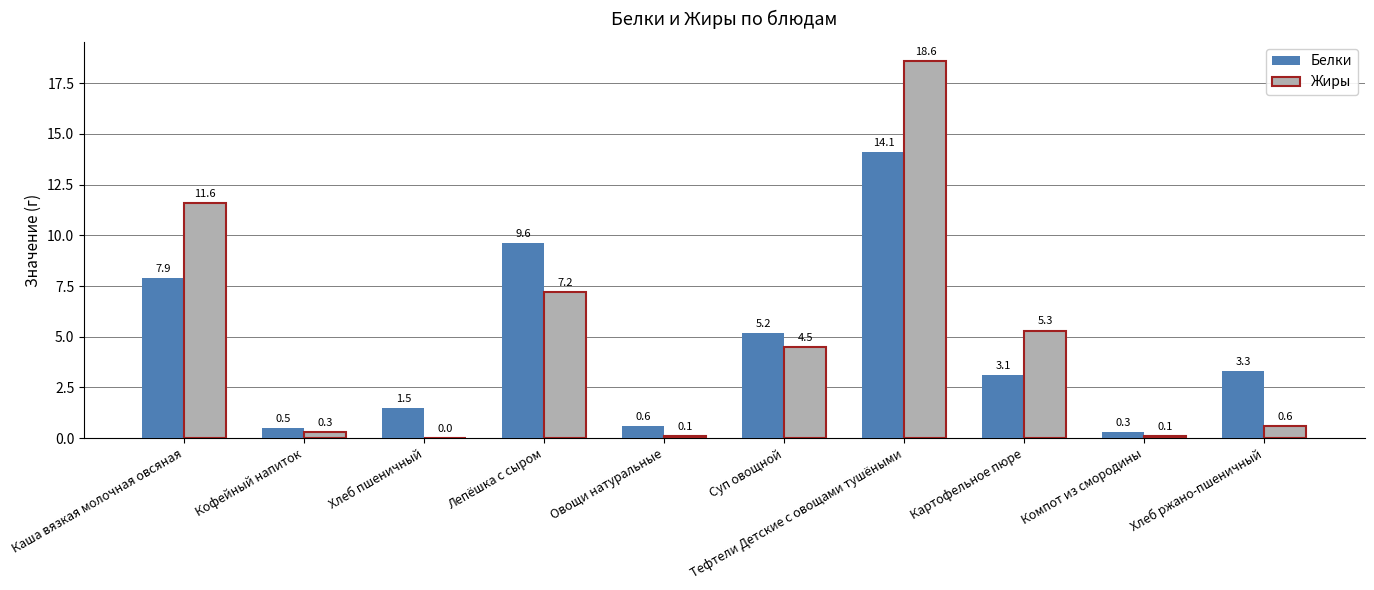

Between Овощи натуральные and Хлеб ржано-пшеничный, which series saw the biggest shift?

Белки